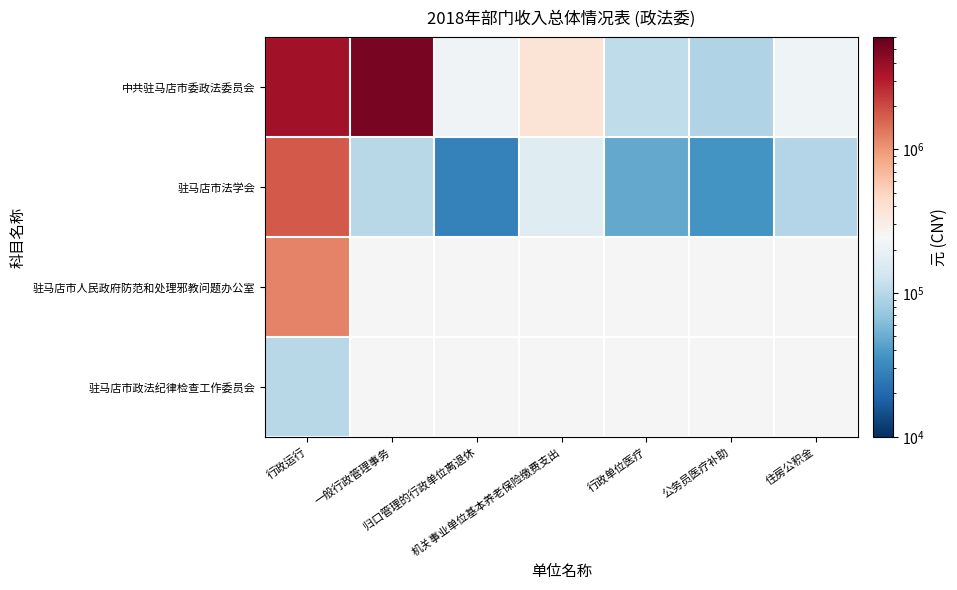

At which label is 驻马店市人民政府防范和处理邪教问题办公室 closest to 1200000?

行政运行